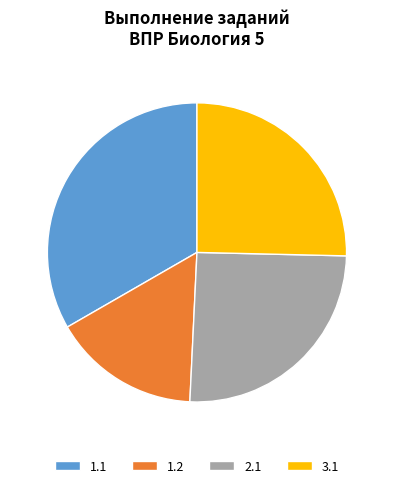

How many segments does this pie chart have?

4